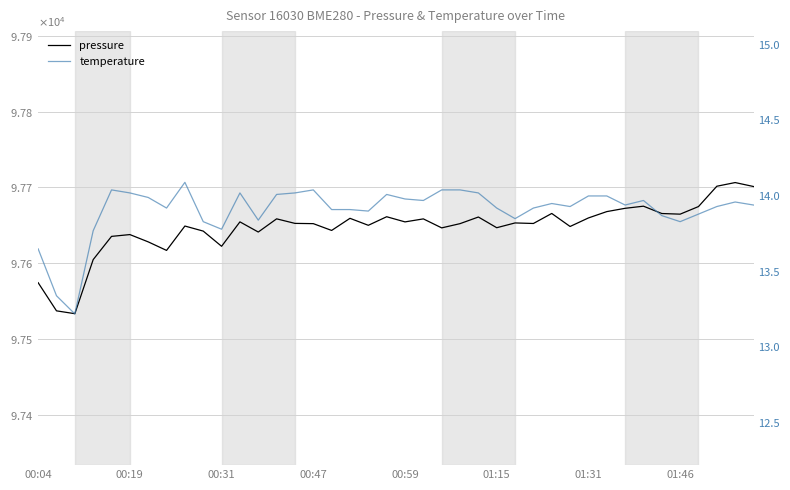

The value of pressure at 00:59 is 97654.4. True or false?

True